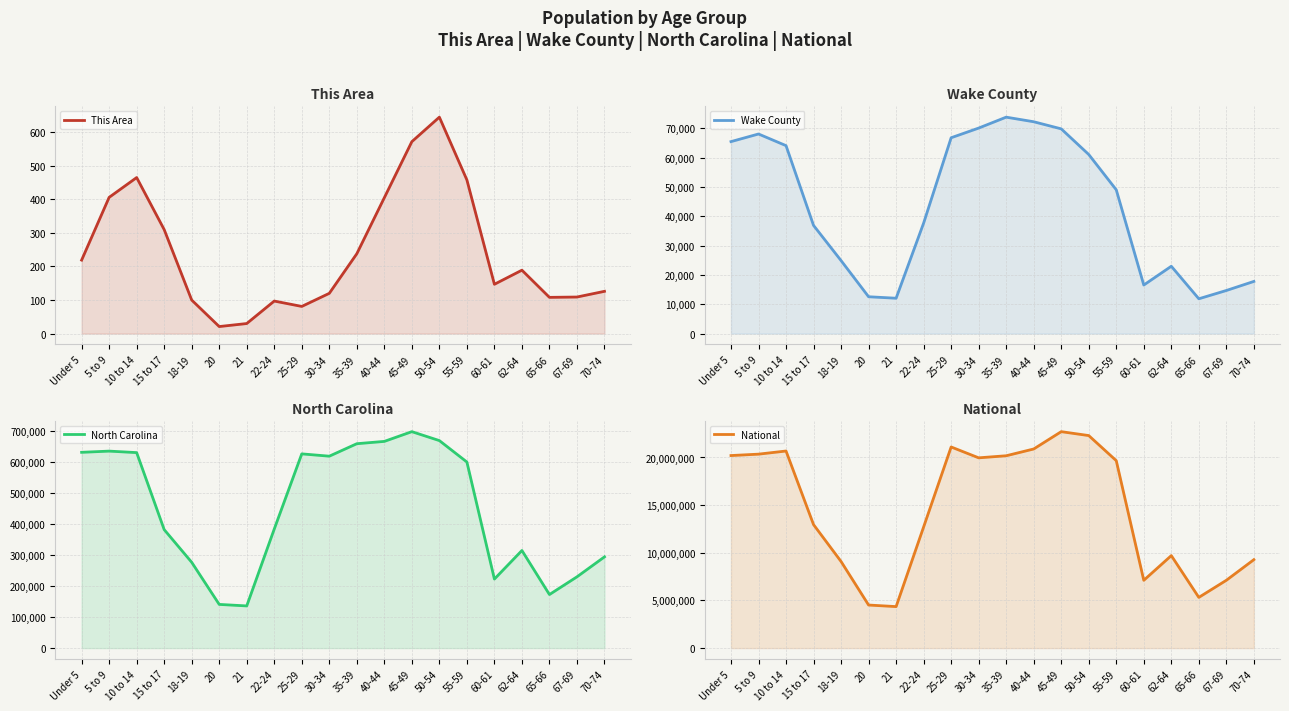

True or false: Wake County has a value of 61104 at 15 to 17.

False